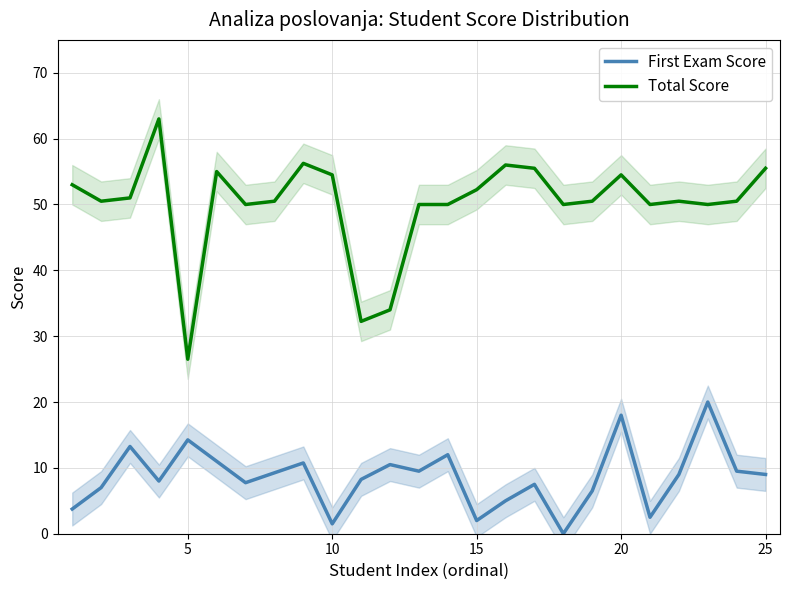

Reading right to left, list all the values displayed in this chart.

First Exam Score: 9.0	9.5	20.0	9.0	2.5	18.0	6.5	0.0	7.5	5.0	2.0	12.0	9.5	10.5	8.2	1.5	10.8	9.2	7.8	11.0	14.2	8.0	13.2	7.0	3.8
Total Score: 55.5	50.5	50.0	50.5	50.0	54.5	50.5	50.0	55.5	56.0	52.2	50.0	50.0	34.0	32.2	54.5	56.2	50.5	50.0	55.0	26.5	63.0	51.0	50.5	53.0